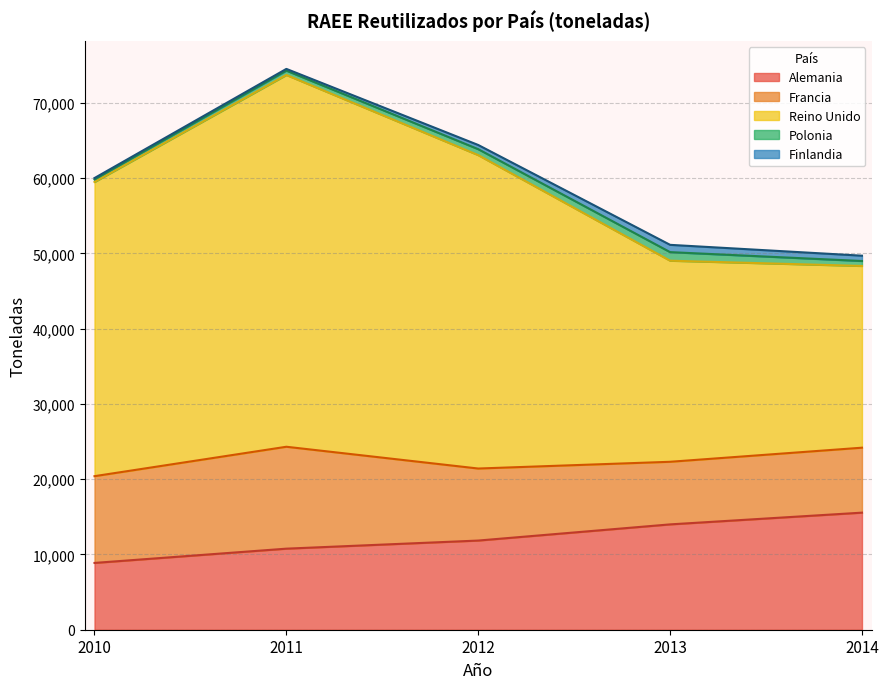

At how many categories does at least one series exceed 37820?

3